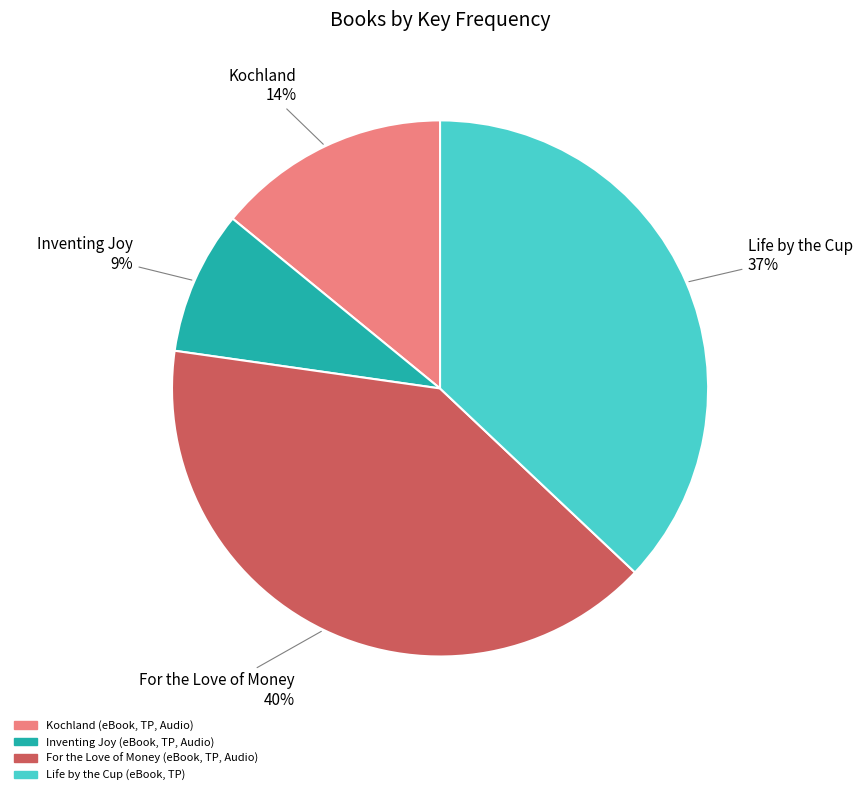

Which slice is the smallest?

Inventing Joy